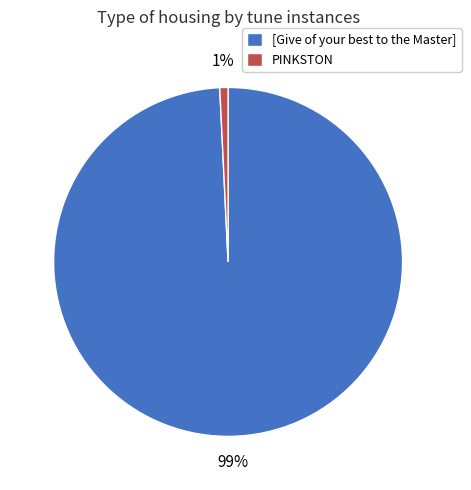

Is it true that PINKSTON is 8% of the pie?

False